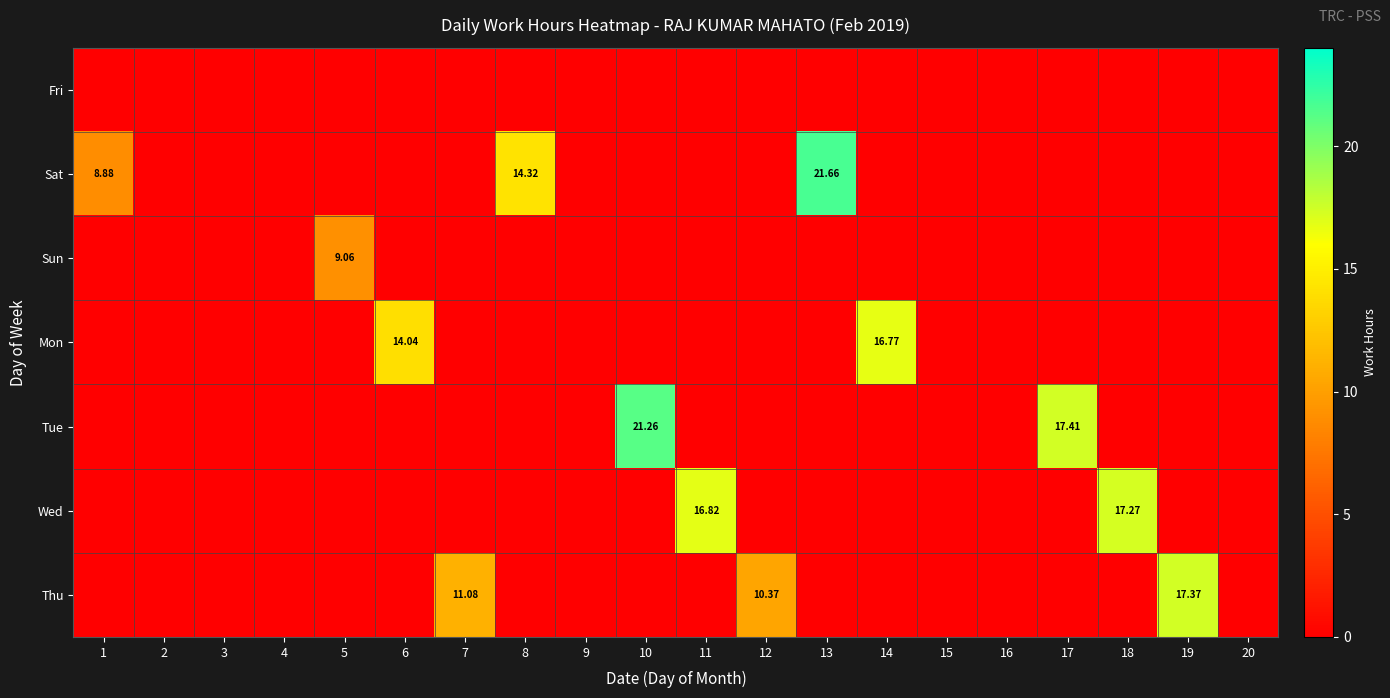

The Thu series shows 0.0 at 6. True or false?

True